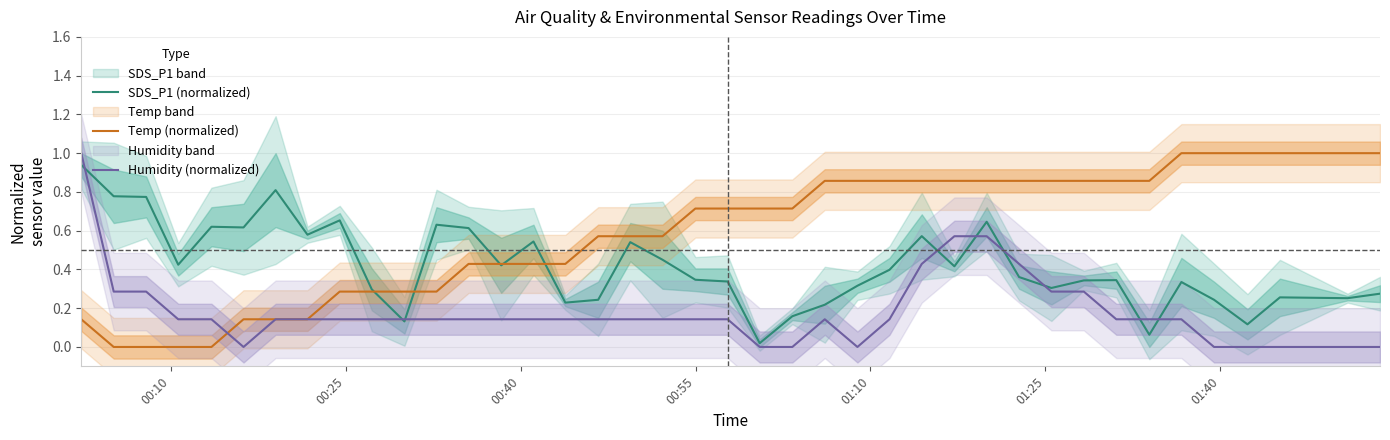

What is the difference between the maximum and minimum values in the SDS_P1 (normalized) series?

0.9